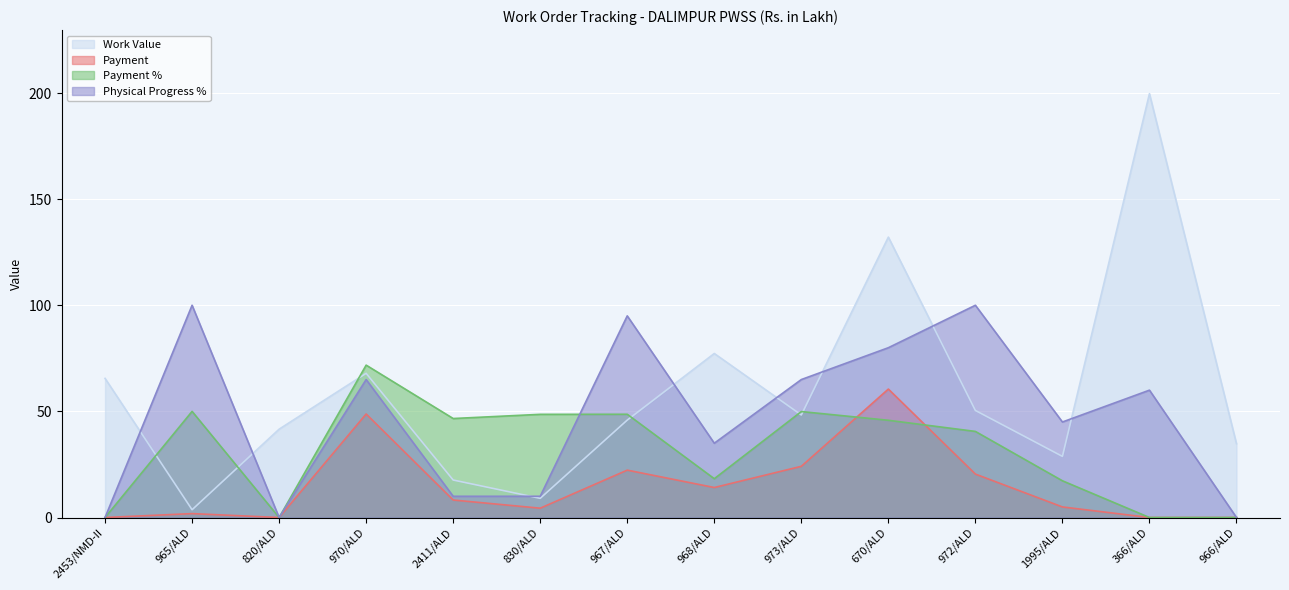

Reading left to right, transcribe all the data shown in this chart.

Work Value: 2453/NMD-II=65.5	965/ALD=3.7	820/ALD=41.6	970/ALD=67.9	2411/ALD=17.7	830/ALD=9.0	967/ALD=45.9	968/ALD=77.3	973/ALD=48.3	670/ALD=132.1	972/ALD=50.4	1995/ALD=28.8	366/ALD=199.7	966/ALD=34.8
Payment: 2453/NMD-II=0.0	965/ALD=1.8	820/ALD=0.0	970/ALD=48.8	2411/ALD=8.2	830/ALD=4.4	967/ALD=22.3	968/ALD=14.1	973/ALD=24.1	670/ALD=60.5	972/ALD=20.5	1995/ALD=5.0	366/ALD=0.0	966/ALD=0.0
Payment %: 2453/NMD-II=0.0	965/ALD=50.0	820/ALD=0.0	970/ALD=71.8	2411/ALD=46.6	830/ALD=48.6	967/ALD=48.6	968/ALD=18.3	973/ALD=49.9	670/ALD=45.8	972/ALD=40.6	1995/ALD=17.3	366/ALD=0.0	966/ALD=0.0
Physical Progress %: 2453/NMD-II=0.0	965/ALD=100.0	820/ALD=0.0	970/ALD=65.0	2411/ALD=10.0	830/ALD=10.0	967/ALD=95.0	968/ALD=35.0	973/ALD=65.0	670/ALD=80.0	972/ALD=100.0	1995/ALD=45.0	366/ALD=60.0	966/ALD=0.0